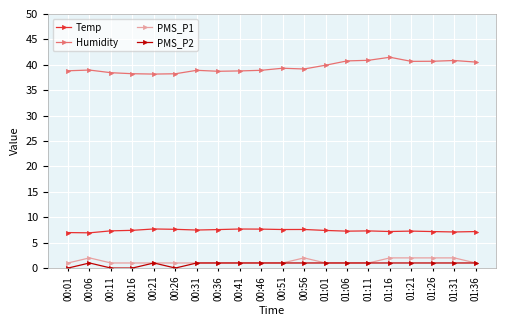

The value of Temp at 00:11 is 2.5. True or false?

False